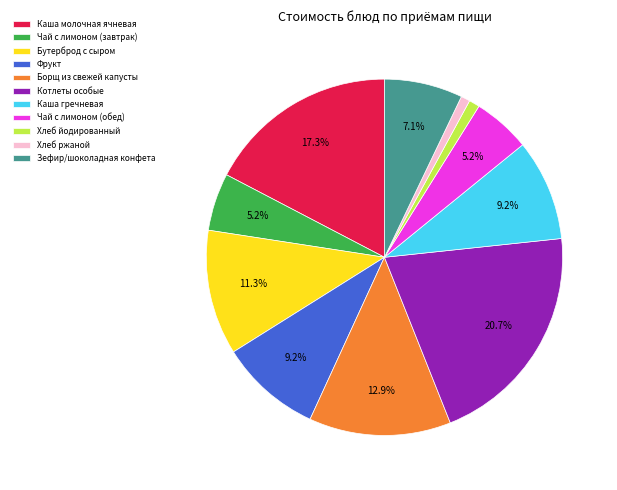

Which has a higher value, Чай с лимоном (обед) or Зефир/шоколадная конфета?

Зефир/шоколадная конфета